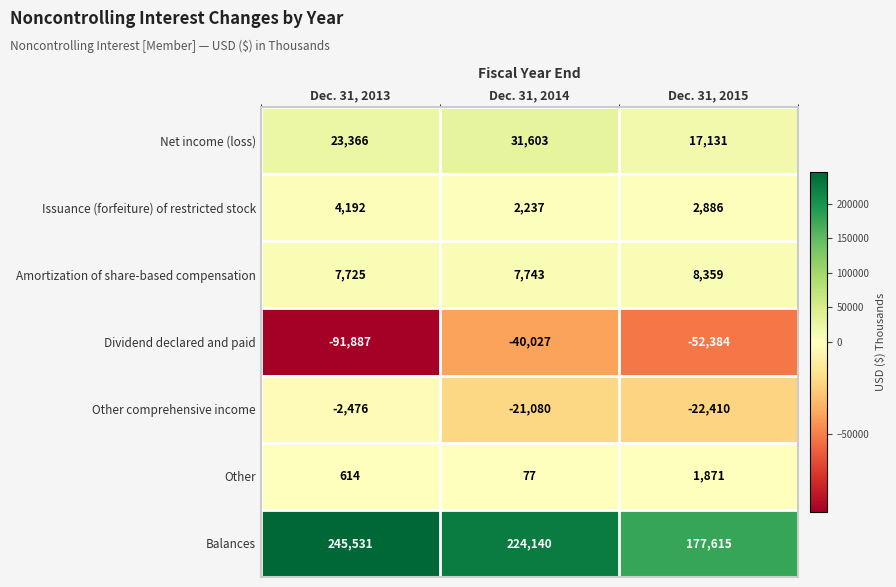

What is the spread (max minus min) of values at Dec. 31, 2015?

229999